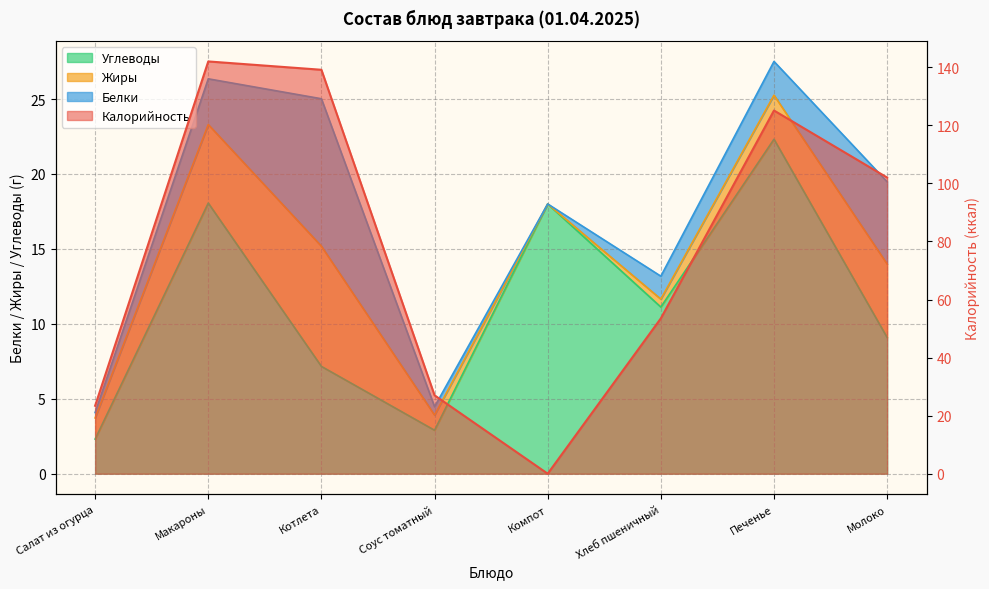

What position from the left is Печенье?

7